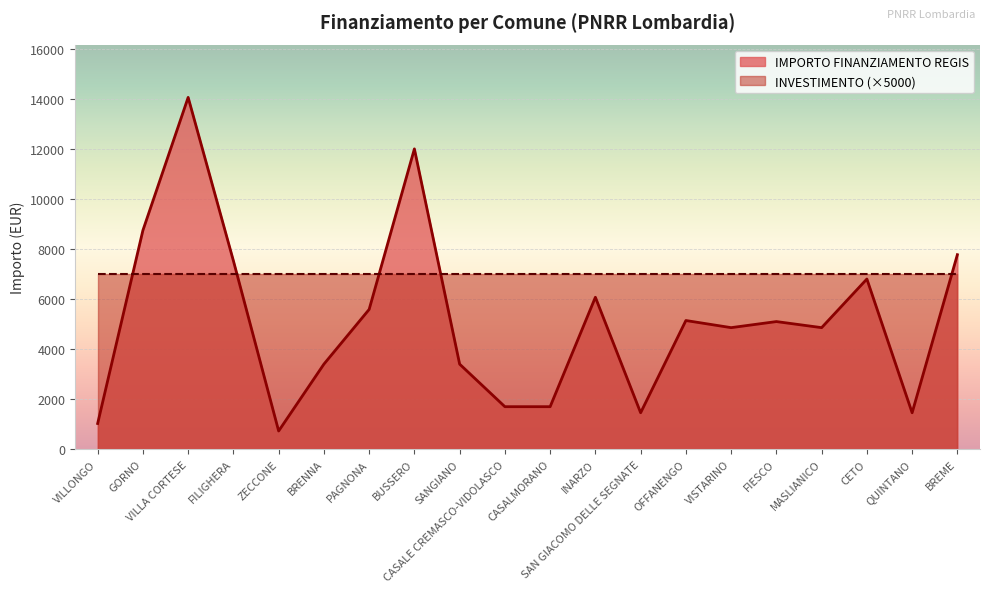

How many lines are shown in the chart?

2